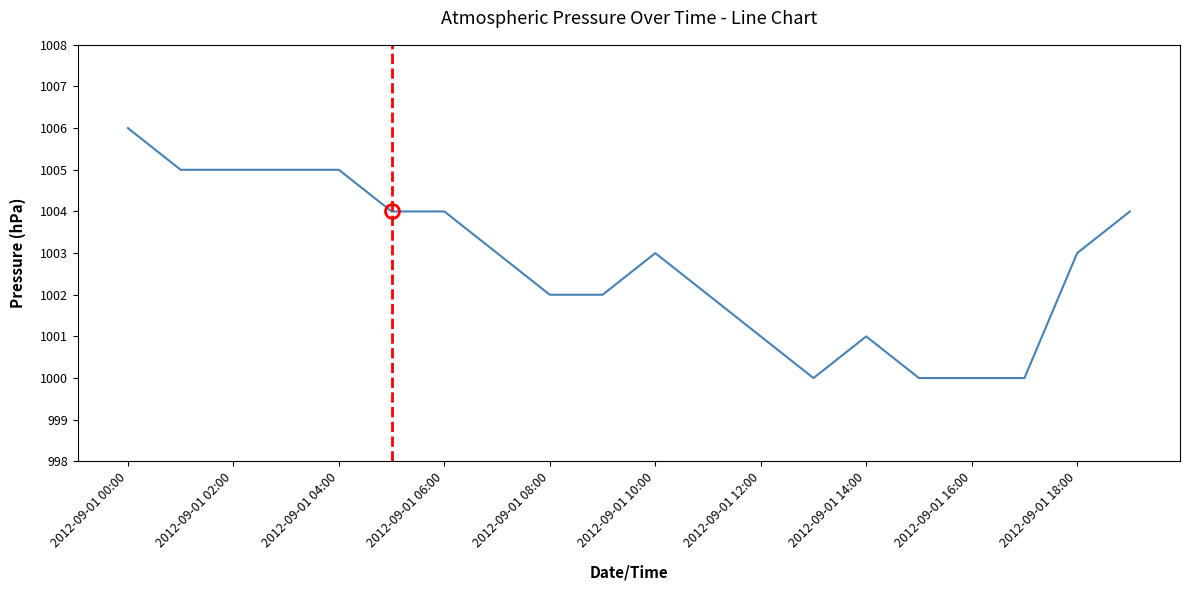

What is the difference between the second highest and second lowest values?

5